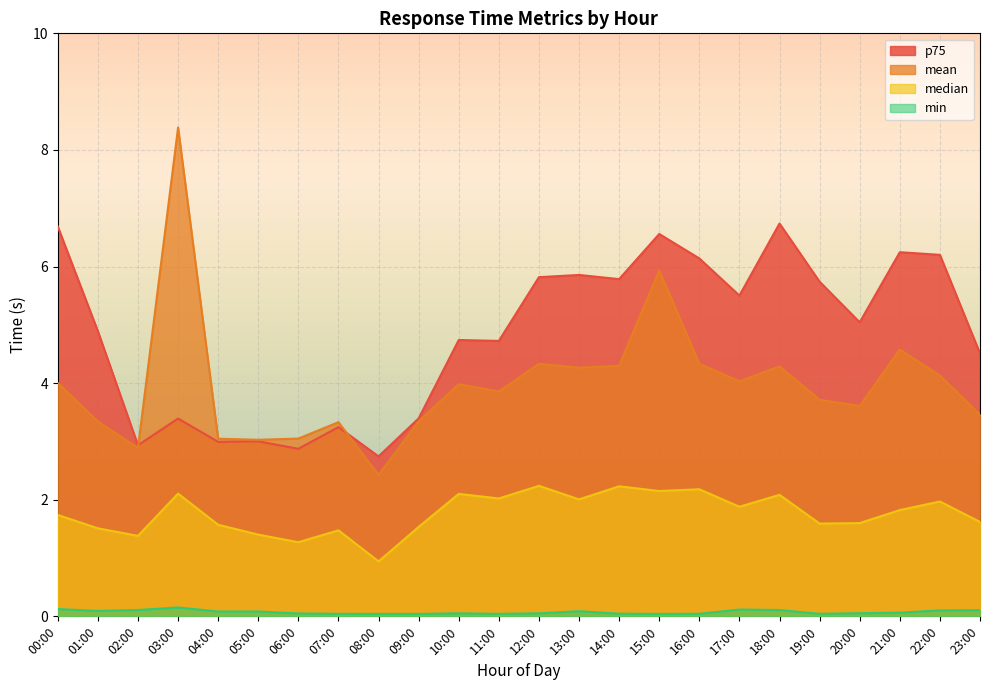

How many data points in mean are above 3?

22